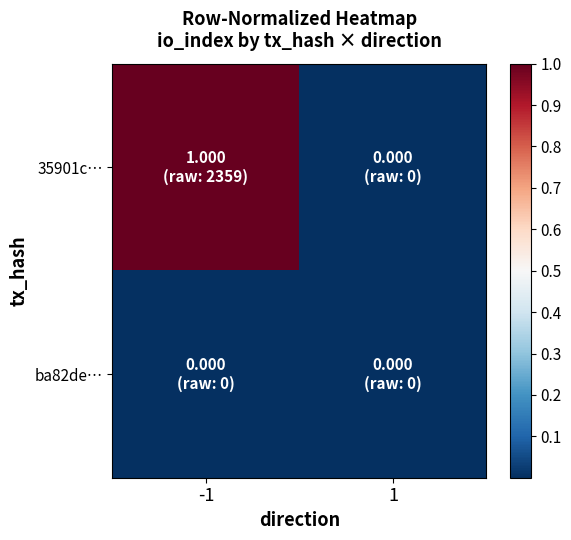

Reading left to right, extract all data points from this chart.

35901c…: -1=1	1=0
ba82de…: -1=0	1=0